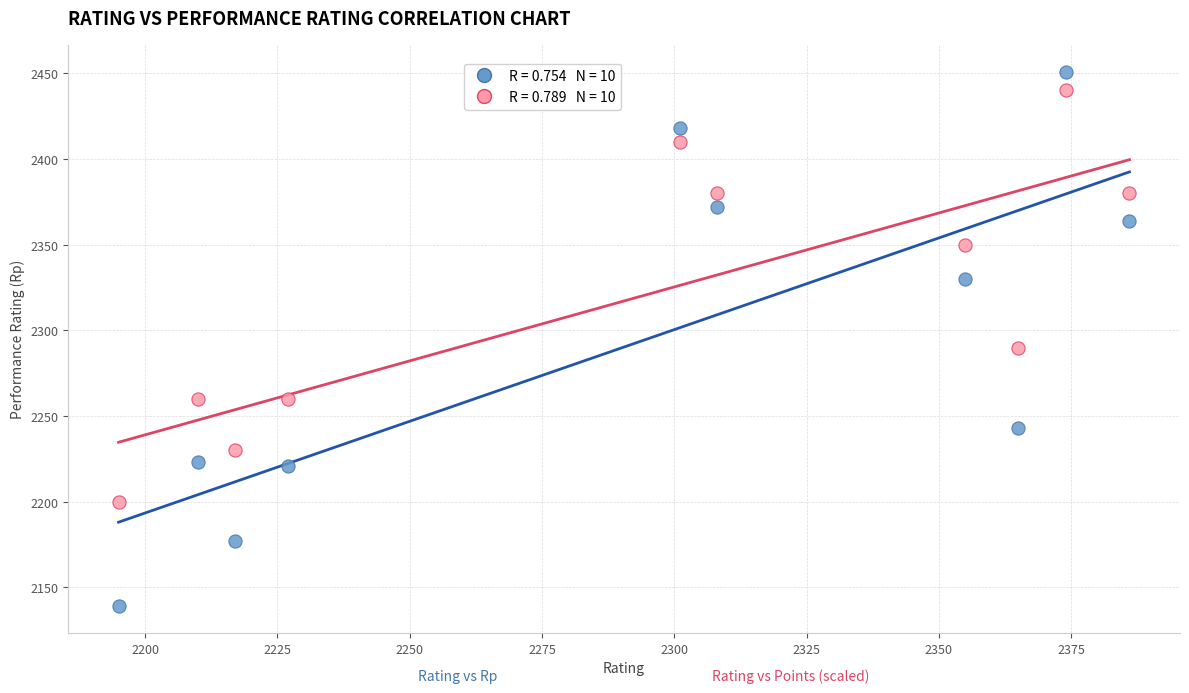

Across all data points, what is the range of Y values (max minus min)?

312